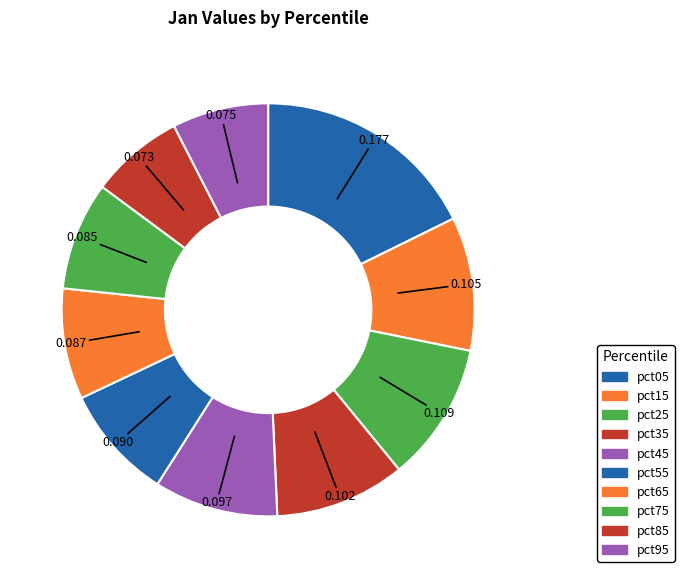

Which category has the smallest portion of the pie?

pct85